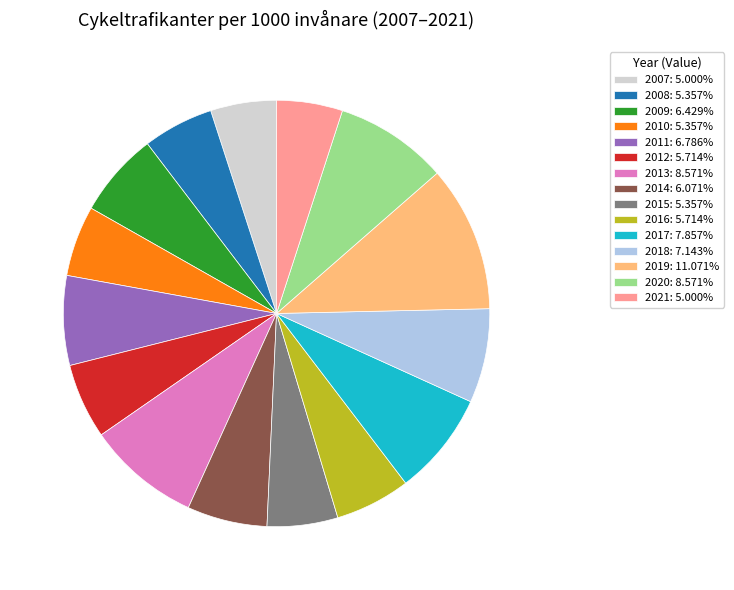

What is the ratio of the value at 2021: 5.000% to the value at 2015: 5.357%?

0.9